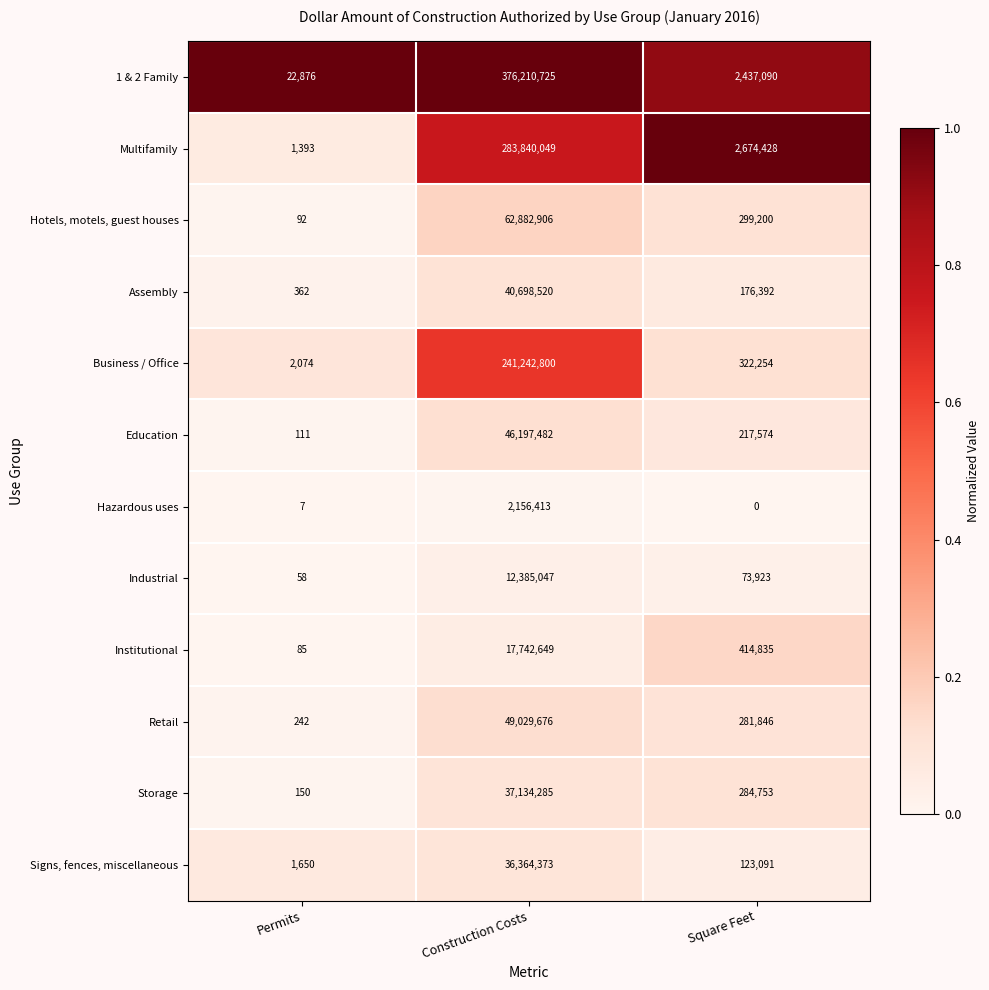

What is the sum of the Signs, fences, miscellaneous values at Permits and Square Feet?

124741